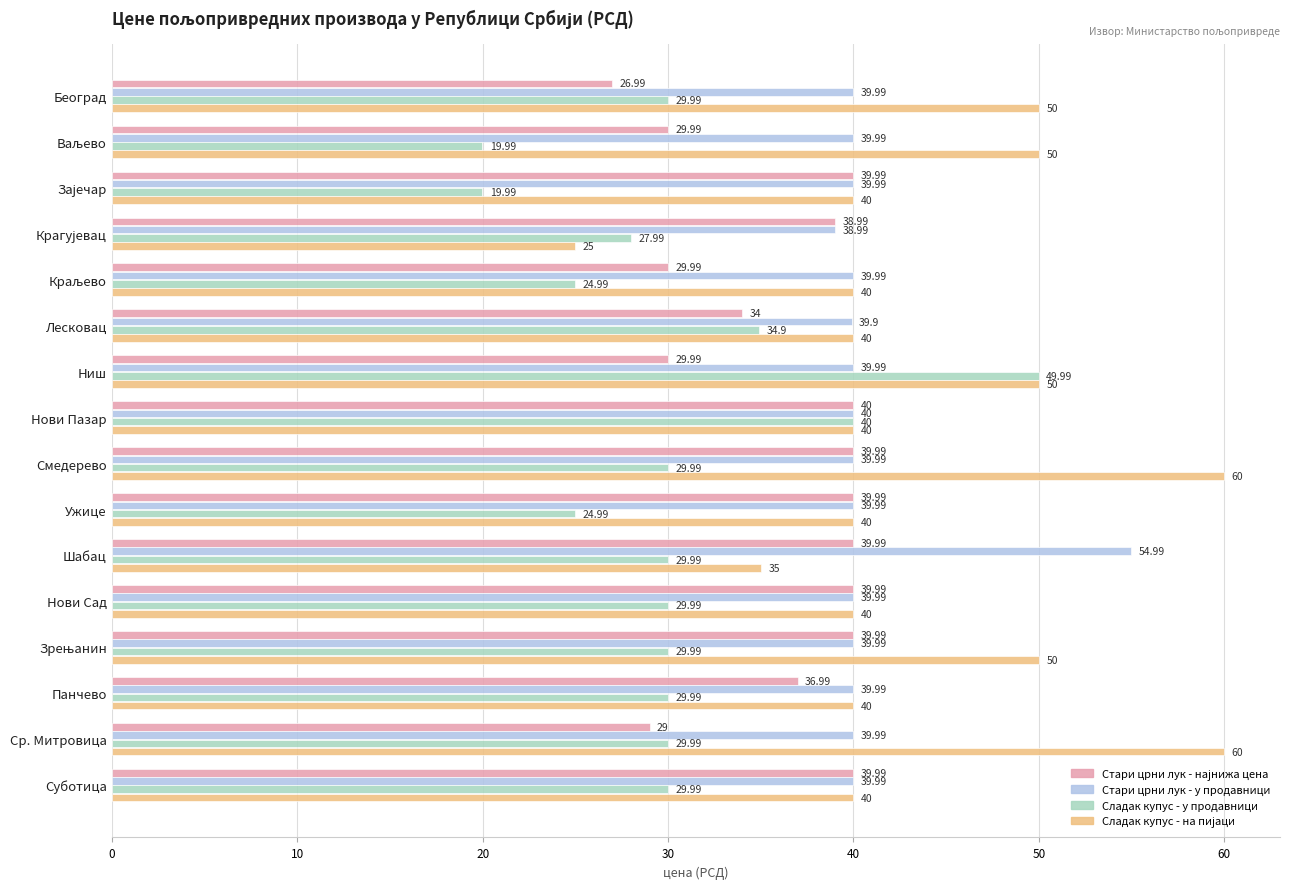

Which category has the highest value in the Сладак купус - у продавници series?

Ниш